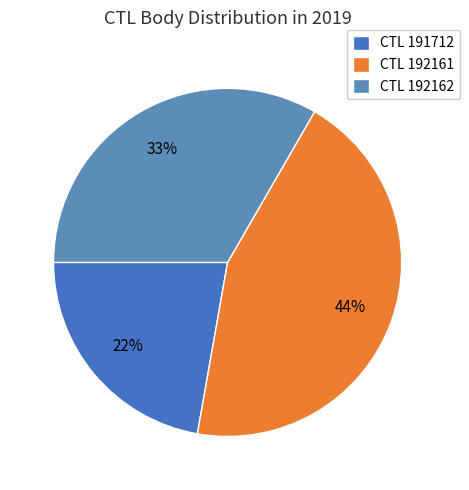

Is there any slice that represents more than half of the pie?

No